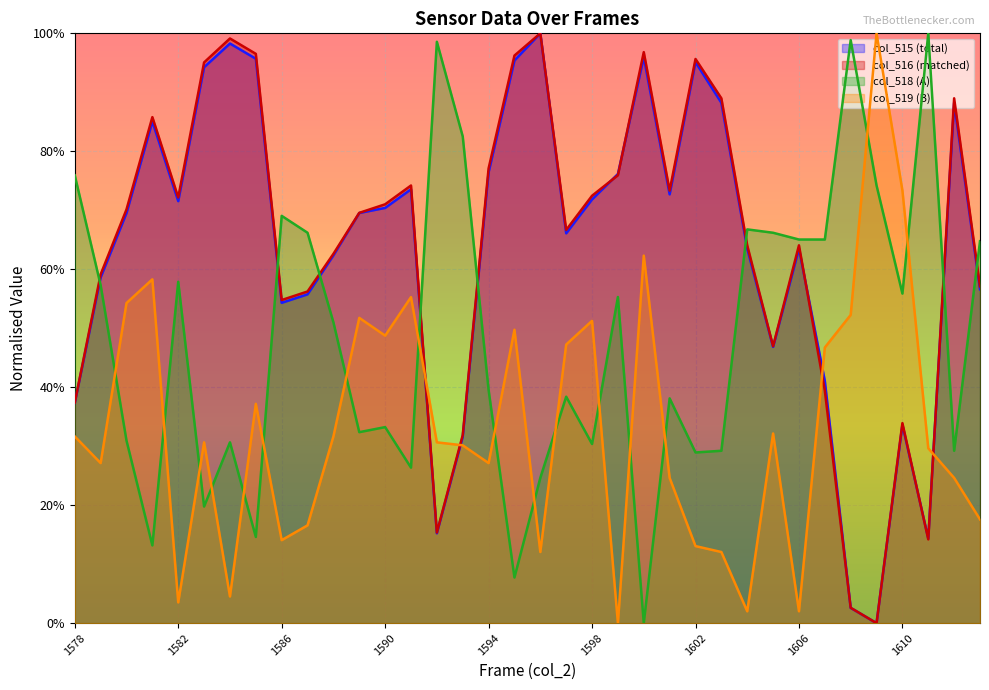

Reading left to right, extract all data points from this chart.

col_515: 0.4	0.6	0.7	0.9	0.7	0.9	1.0	1.0	0.5	0.6	0.6	0.7	0.7	0.7	0.2	0.3	0.8	1.0	1.0	0.7	0.7	0.8	1.0	0.7	1.0	0.9	0.6	0.5	0.6	0.4	0.0	0.0	0.3	0.1	0.9	0.6
col_516: 0.4	0.6	0.7	0.9	0.7	1.0	1.0	1.0	0.5	0.6	0.6	0.7	0.7	0.7	0.2	0.3	0.8	1.0	1.0	0.7	0.7	0.8	1.0	0.7	1.0	0.9	0.6	0.5	0.6	0.4	0.0	0.0	0.3	0.1	0.9	0.6
col_518: 0.8	0.6	0.3	0.1	0.6	0.2	0.3	0.1	0.7	0.7	0.5	0.3	0.3	0.3	1.0	0.8	0.4	0.1	0.2	0.4	0.3	0.6	0.0	0.4	0.3	0.3	0.7	0.7	0.7	0.7	1.0	0.7	0.6	1.0	0.3	0.6
col_519: 0.3	0.3	0.5	0.6	0.0	0.3	0.0	0.4	0.1	0.2	0.3	0.5	0.5	0.6	0.3	0.3	0.3	0.5	0.1	0.5	0.5	0.0	0.6	0.2	0.1	0.1	0.0	0.3	0.0	0.5	0.5	1.0	0.7	0.3	0.2	0.2